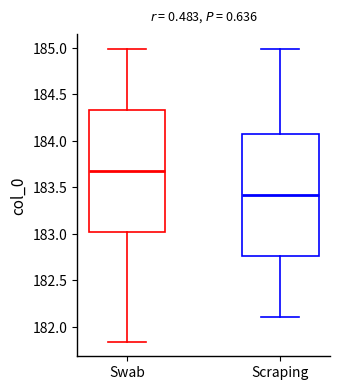

Reading left to right, read every box against the y-axis: the position of its median line, the range the box covers, and the ends of its whiskers. The values are not printed on the chart, so give them approximately, as read against the axis.

Swab: median 183.70, box 183.00 to 184.35, whiskers 181.85 to 185.00
Scraping: median 183.40, box 182.75 to 184.05, whiskers 182.10 to 185.00